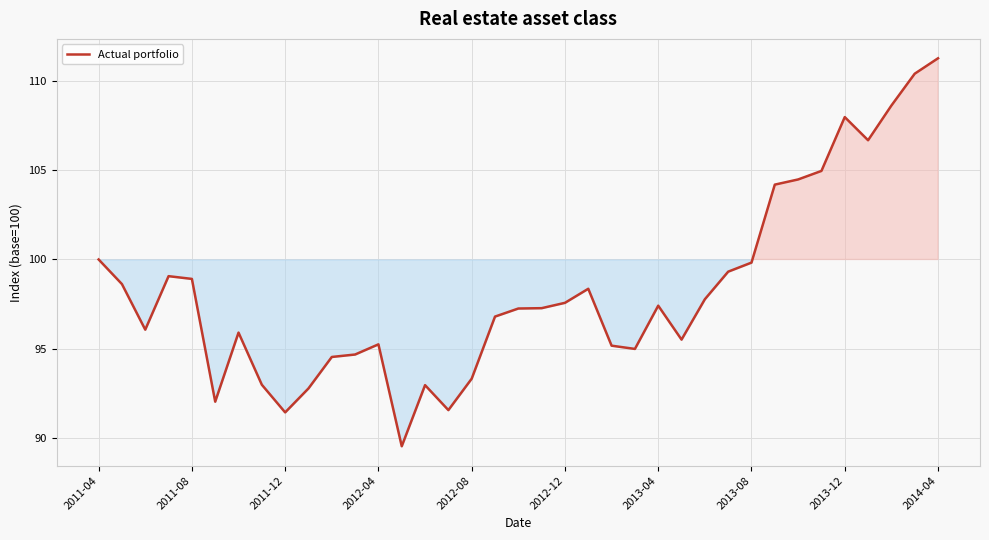

What is the average value?

98.3